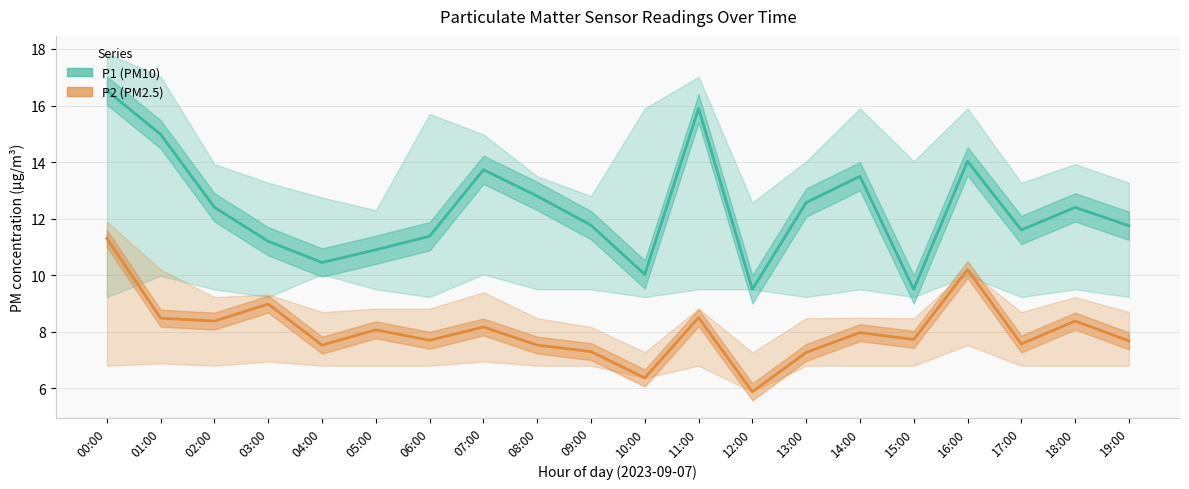

True or false: P2 (PM2.5) and P1 (PM10) intersect in this chart.

False